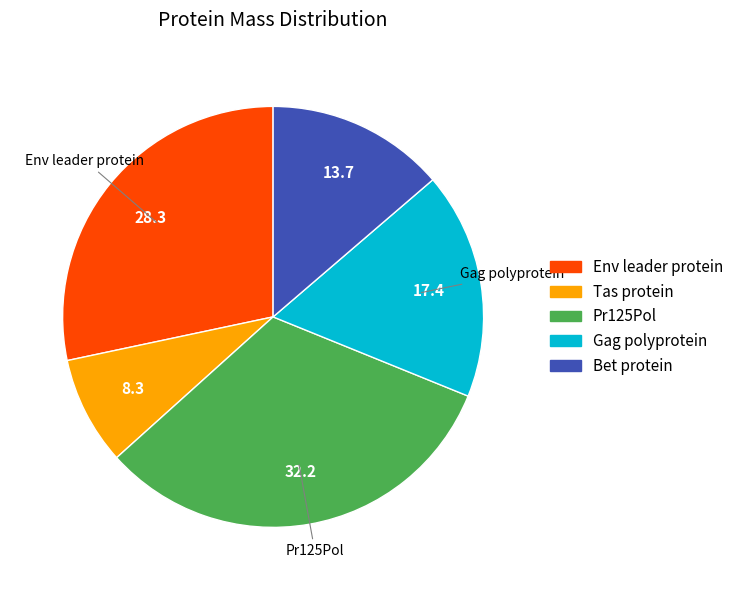

Approximately how many times larger is the value at Tas protein compared to Env leader protein?

0.3